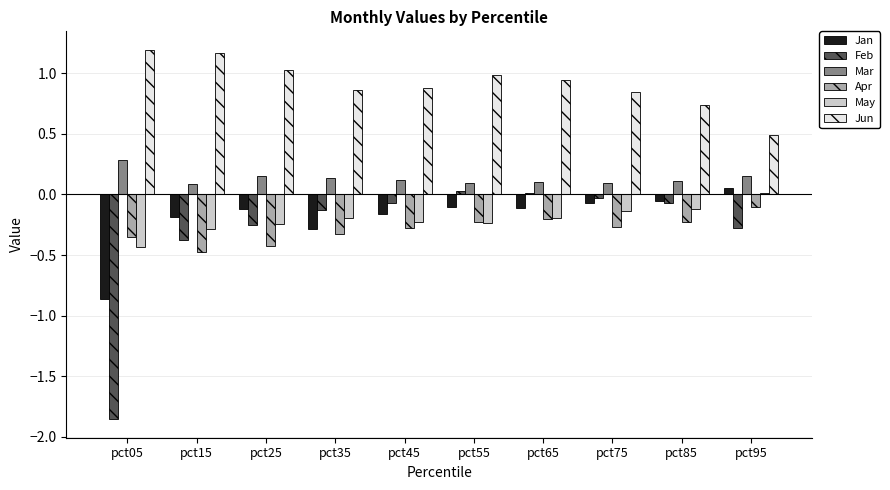

Is it true that Apr equals -0.5 at pct05?

False